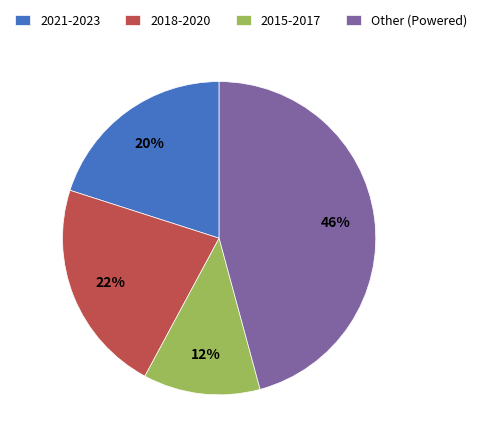

Between 2015-2017 and 2021-2023, which is larger?

2021-2023